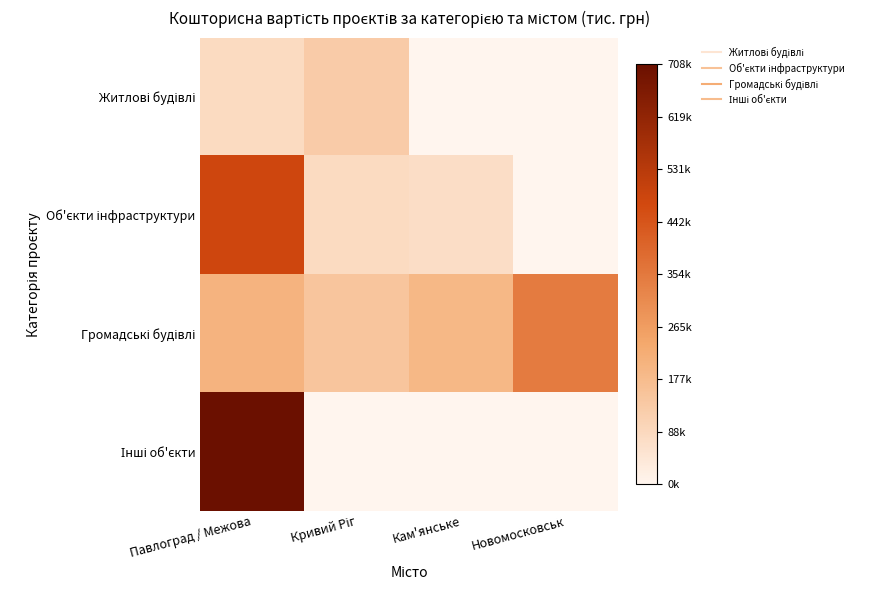

At how many categories does at least one series exceed 368945?

1